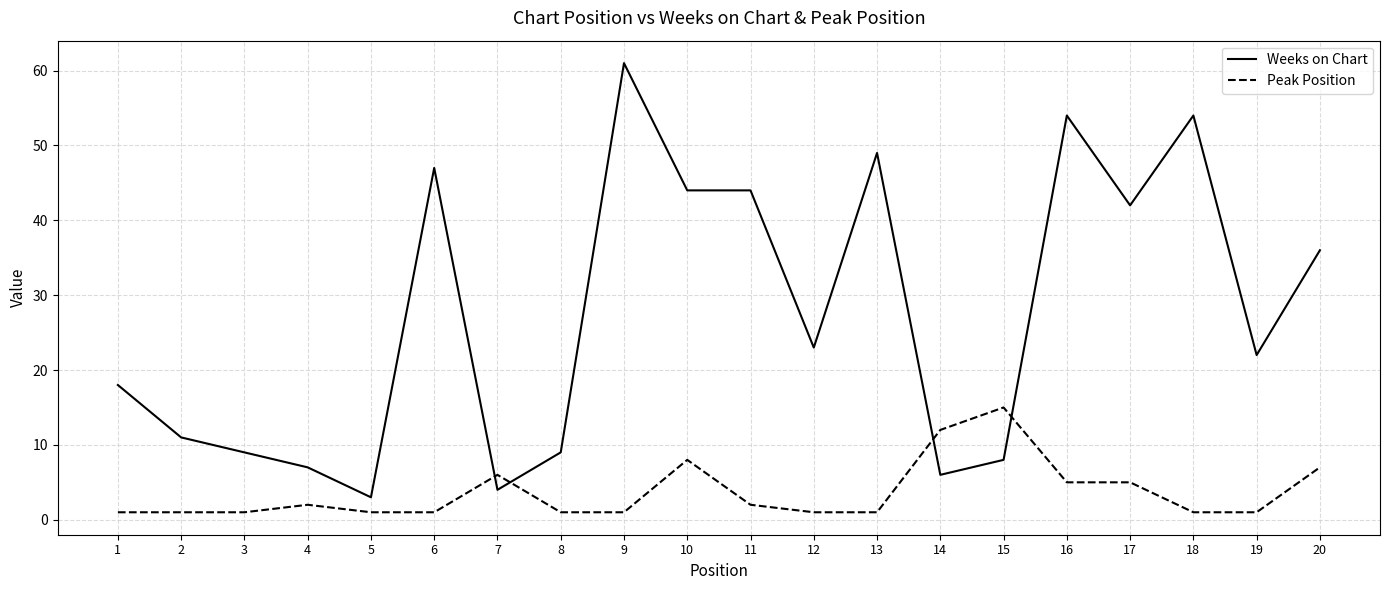

Where is Weeks on Chart nearest to the value 32?

20